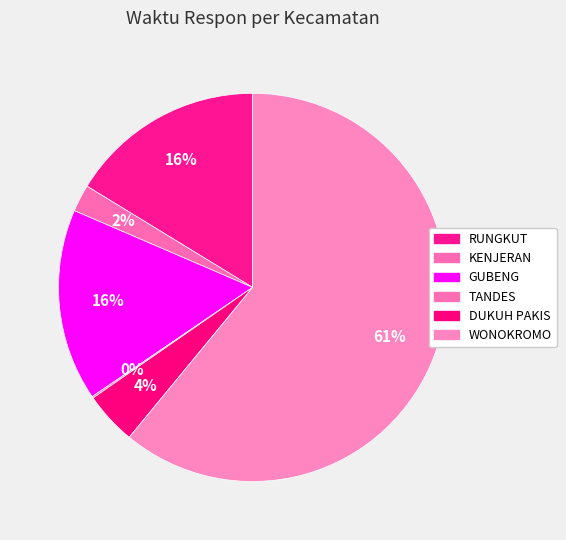

How much of the chart is everything except TANDES?

99.9%